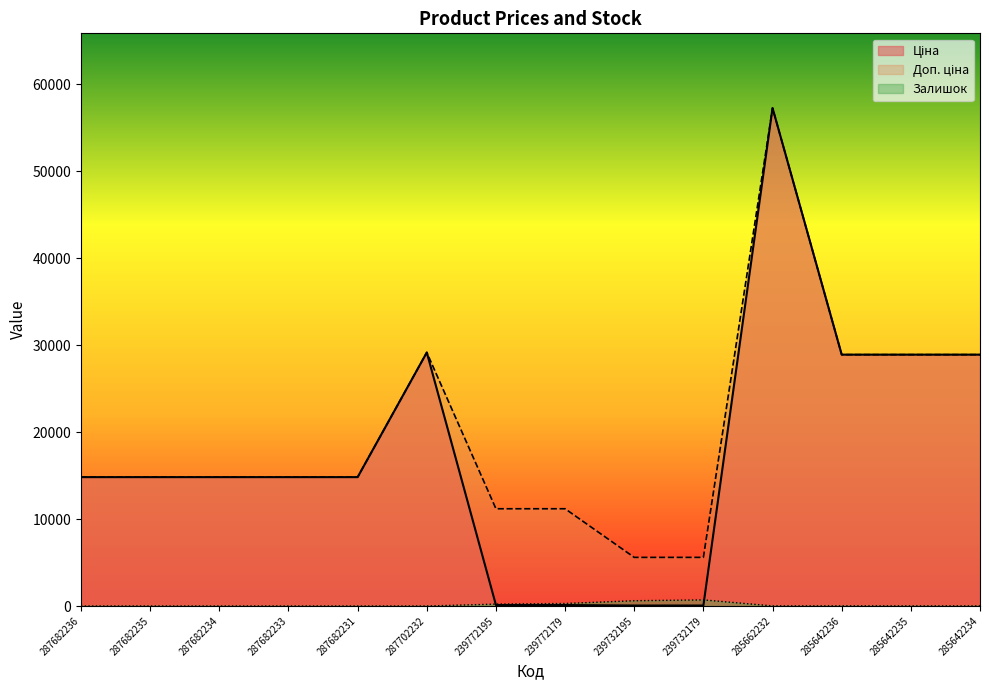

At how many categories does at least one series exceed 49836?

1